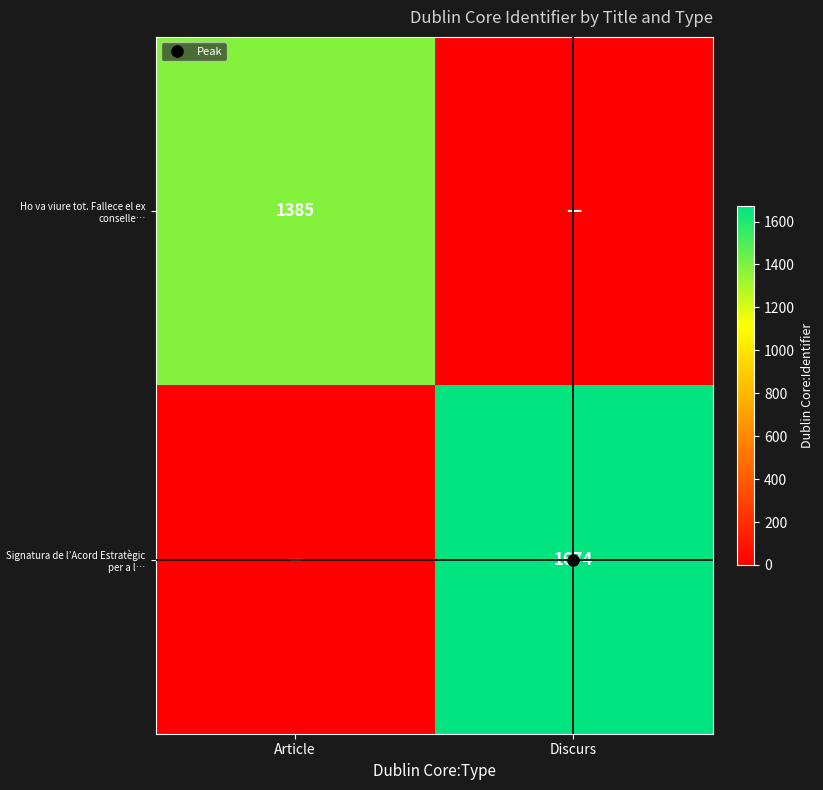

Which series has the largest total across all categories?

Signatura de l’Acord Estratègic per a l…